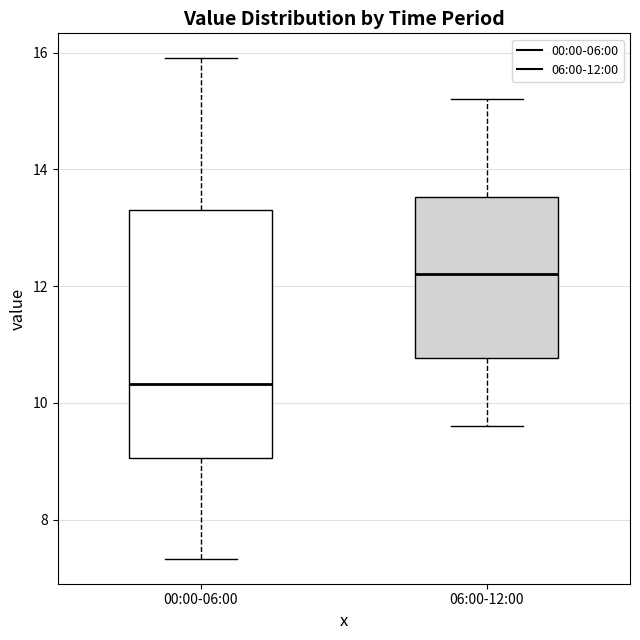

Reading left to right, transcribe this box plot: for each box, give where its median line is, the range the box spans, and where its two whiskers end, as read against the y-axis. The values are not printed on the chart, so give them approximately, as read against the axis.

00:00-06:00: median 10.4, box 9.0 to 13.2, whiskers 7.4 to 16.0
06:00-12:00: median 12.2, box 10.8 to 13.6, whiskers 9.6 to 15.2